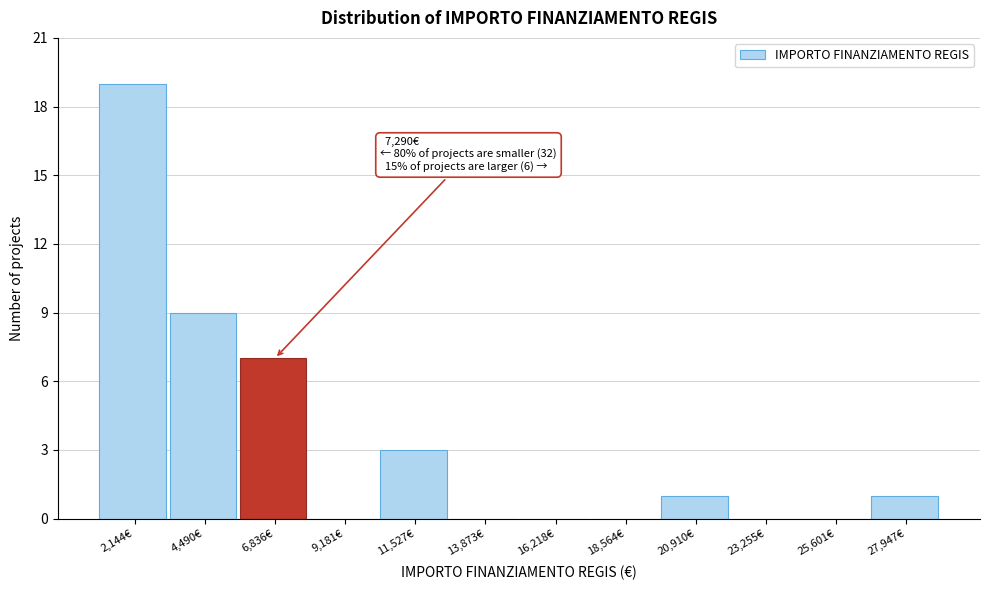

Which range on the x-axis has the tallest bar?

1000 to 3500